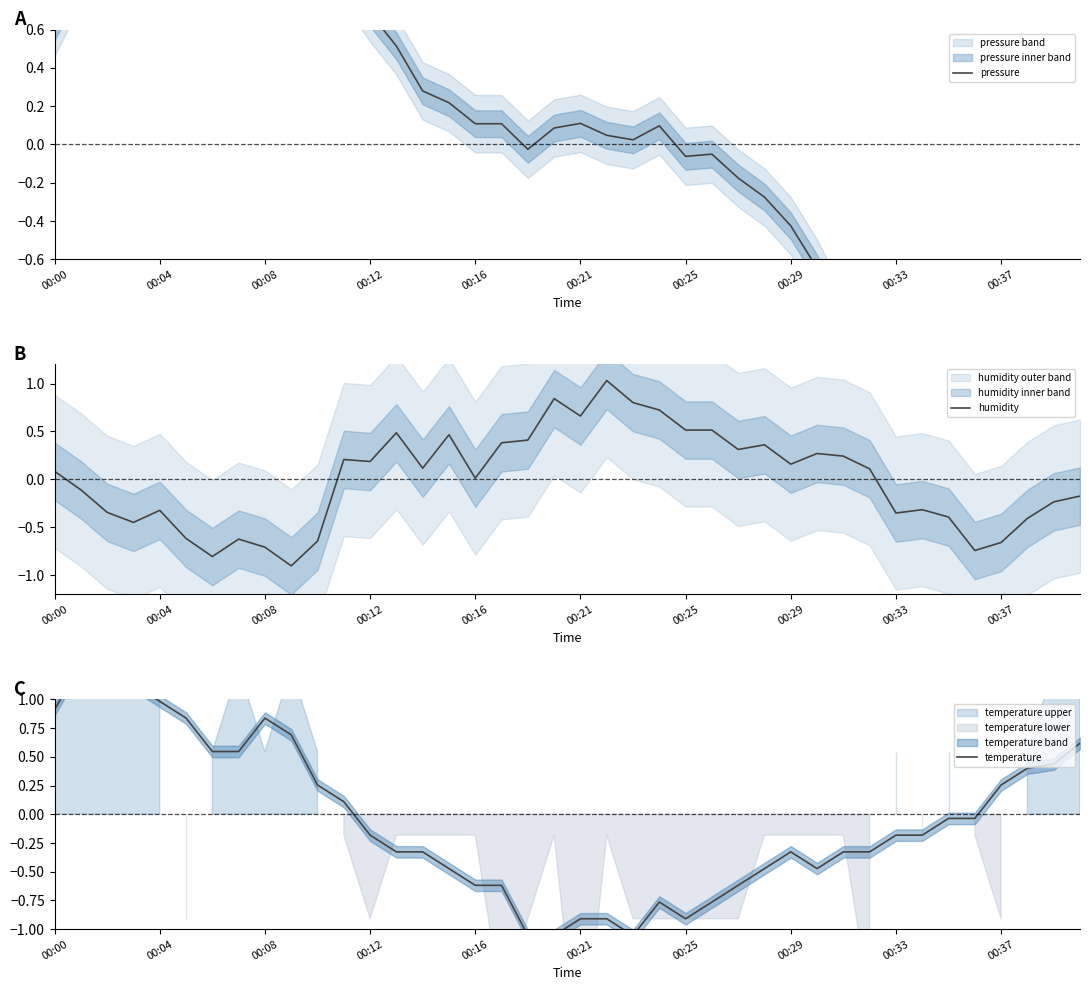

The value of pressure at 17 is 0.1. True or false?

True